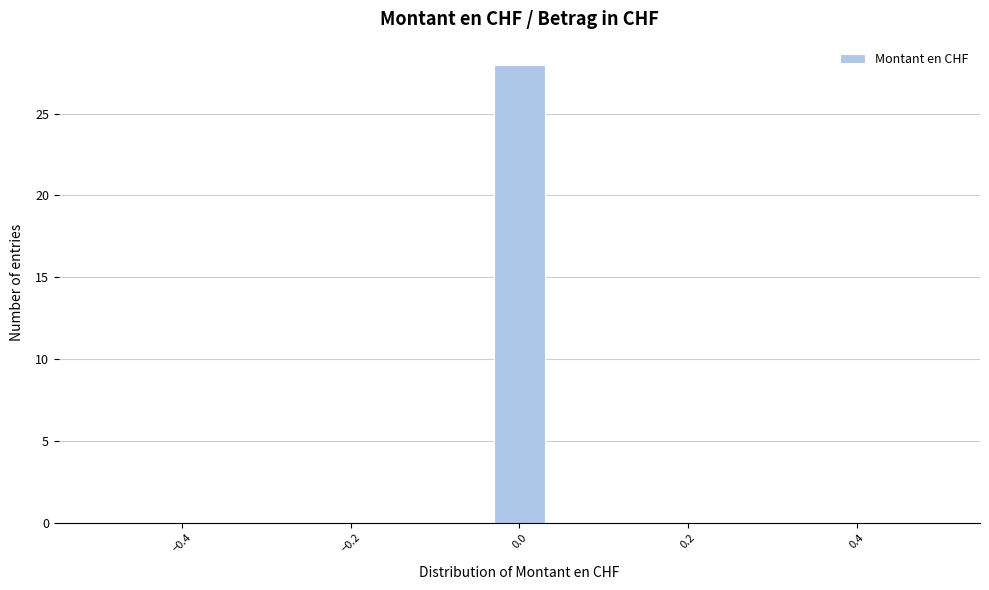

Around what value on the x-axis is the tallest bar? Give the approximate position of its centre, as read against the axis.

0.00